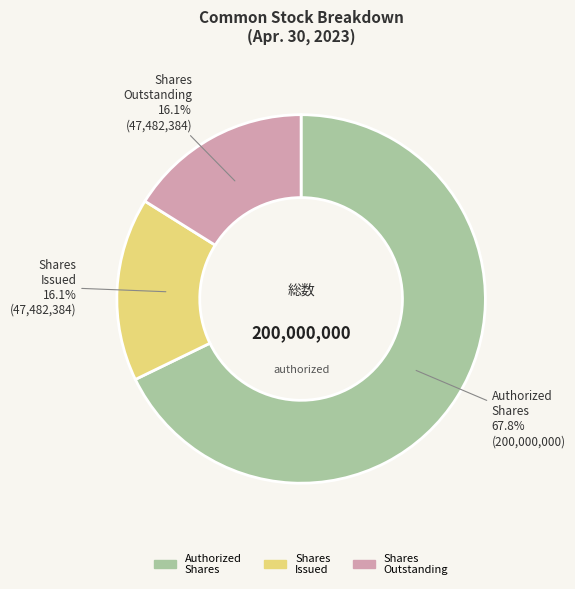

How many slices are in this pie chart?

3